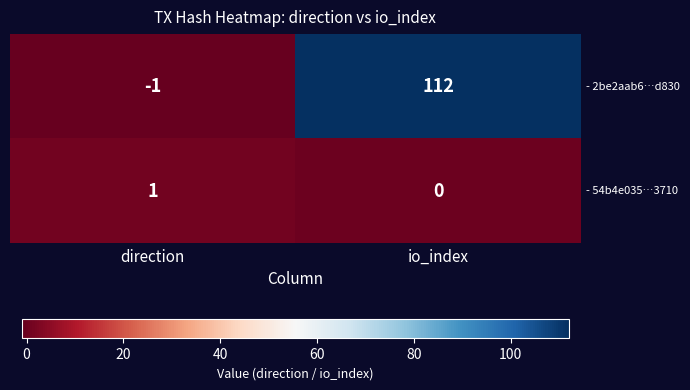

What is the spread (max minus min) of values at io_index?

112